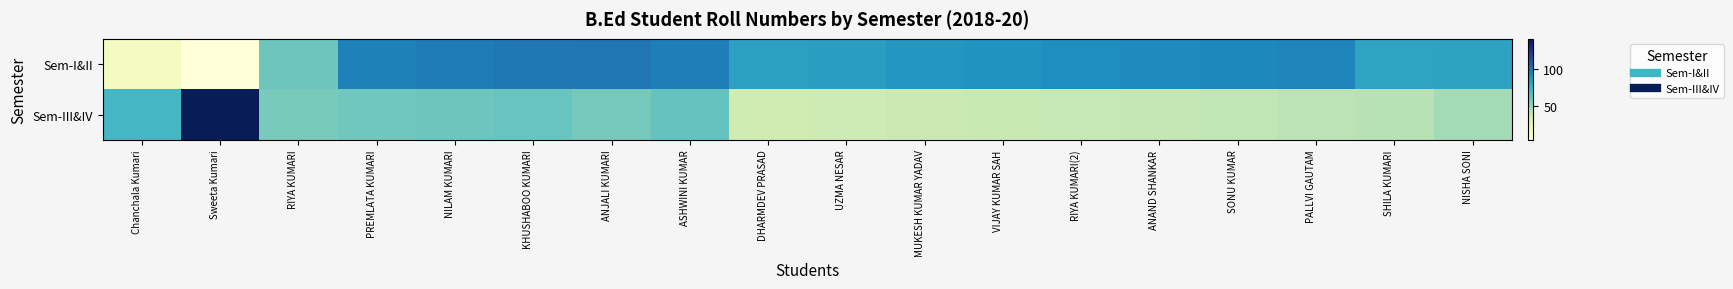

What is the total value across all series at ANJALI KUMARI?

158